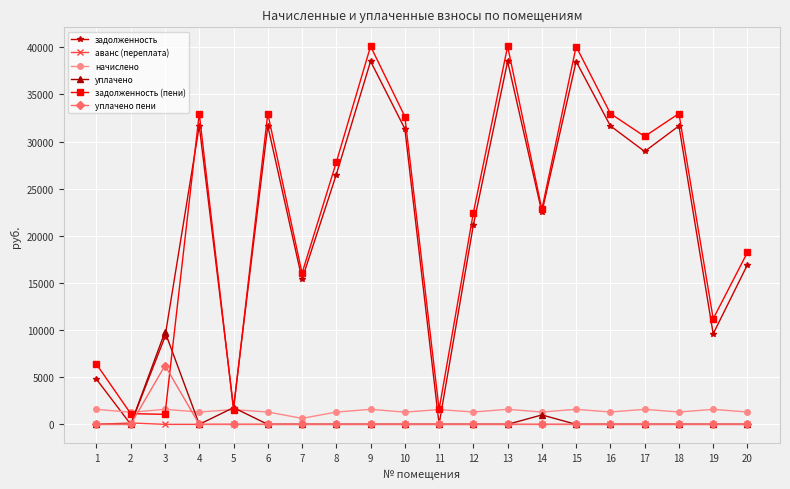

The value of уплачено at 17 is 0.0. True or false?

True